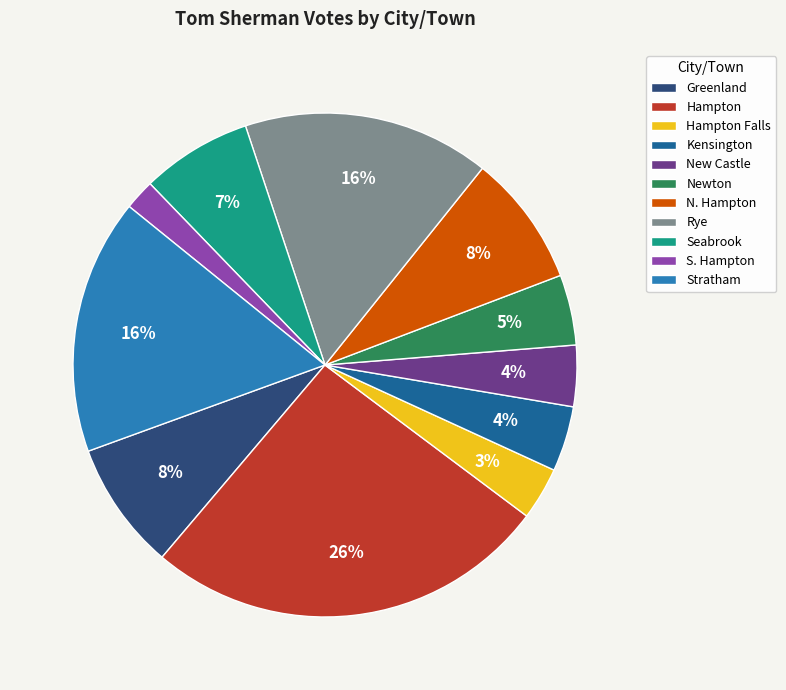

How many slices are in this pie chart?

11